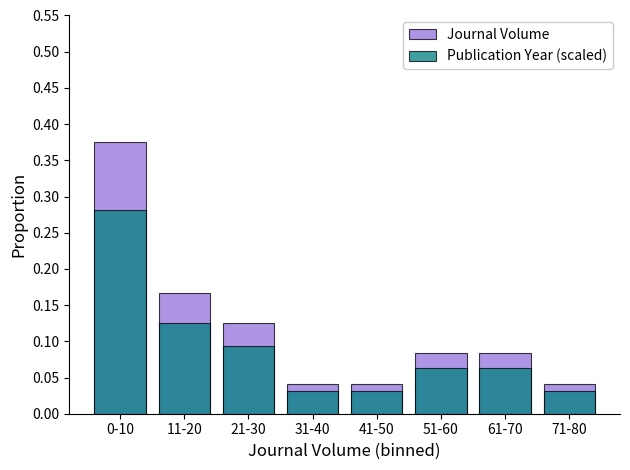

What is the greatest value displayed?

0.4